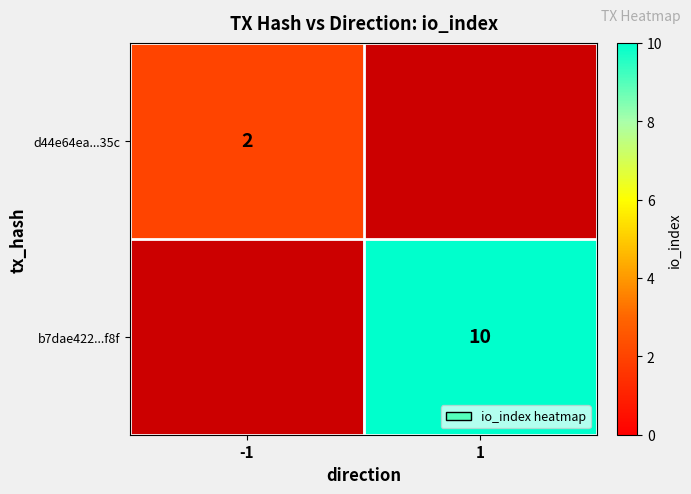

True or false: d44e64ea...35c has a value of 1 at -1.

False